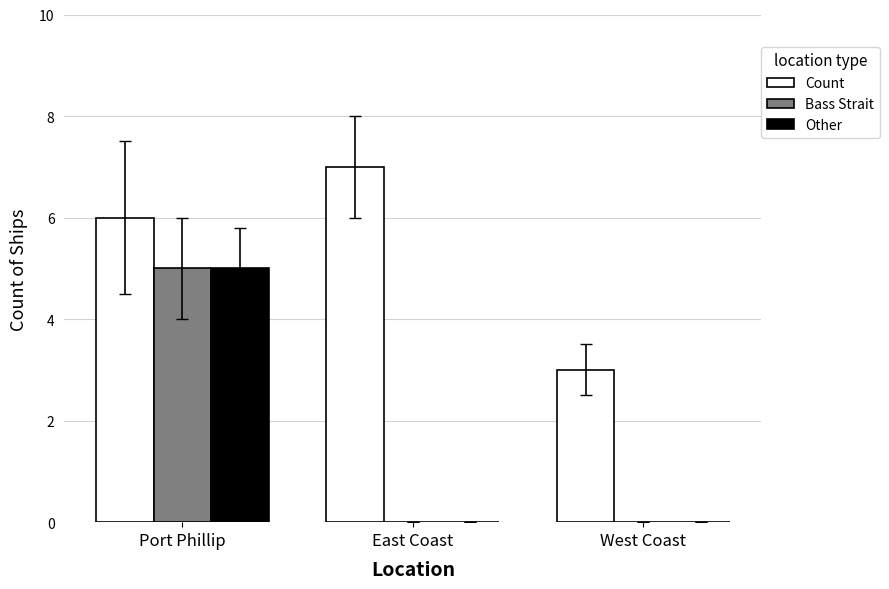

Is it true that Bass Strait equals 3 at East Coast?

False